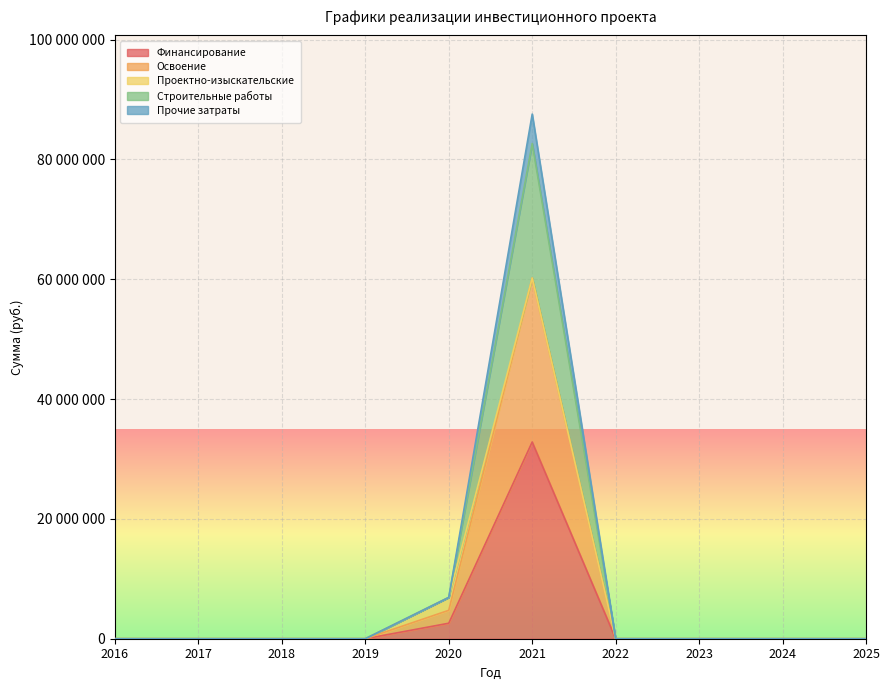

Count the number of categories in the chart.

10